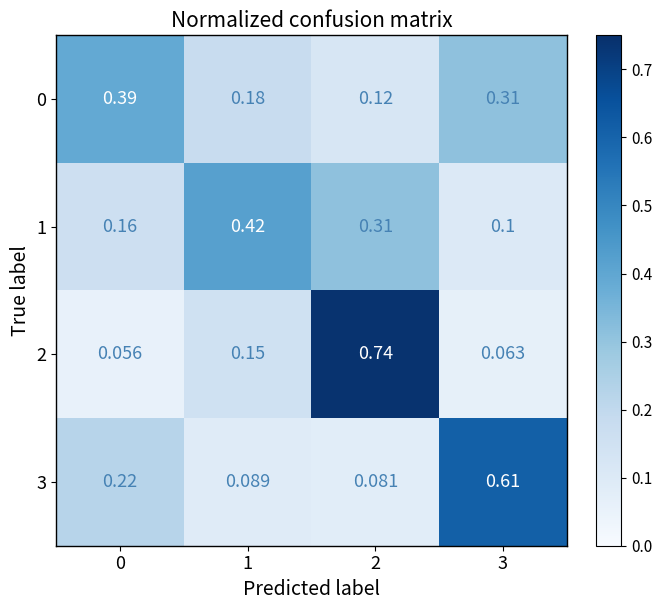

Is the value of 2 at 0 greater than the value of 0 at 2?

No